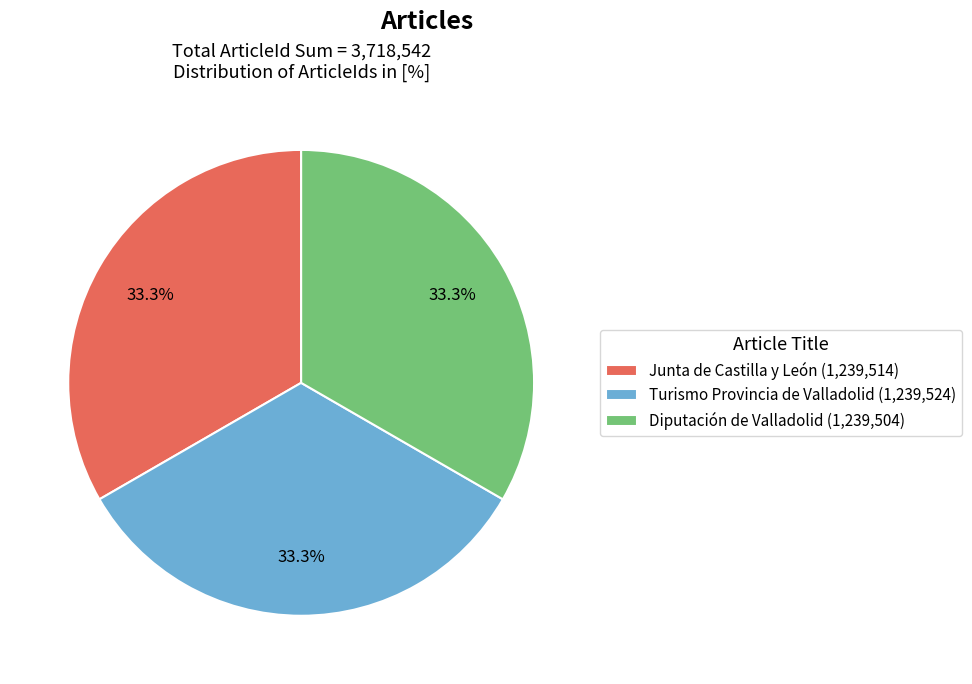

What is the ratio of the value at Diputación de Valladolid (1,239,504) to the value at Junta de Castilla y León (1,239,514)?

1.0